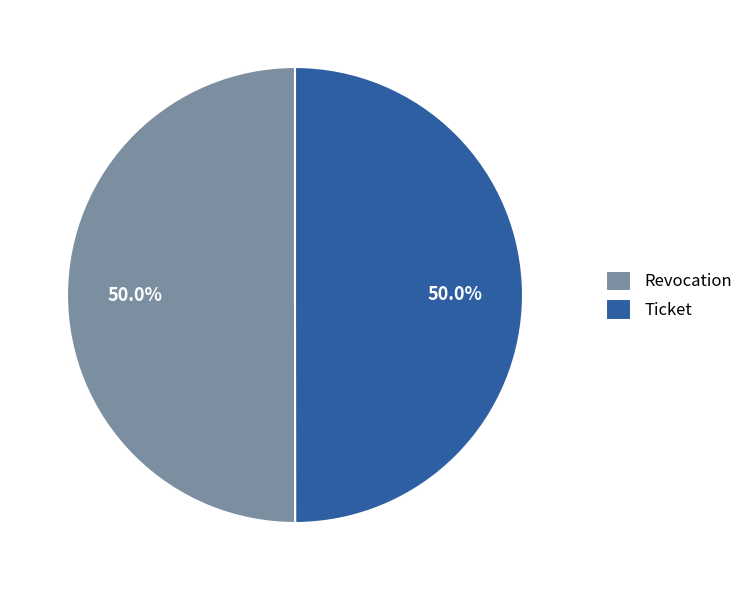

How many slices are in this pie chart?

2